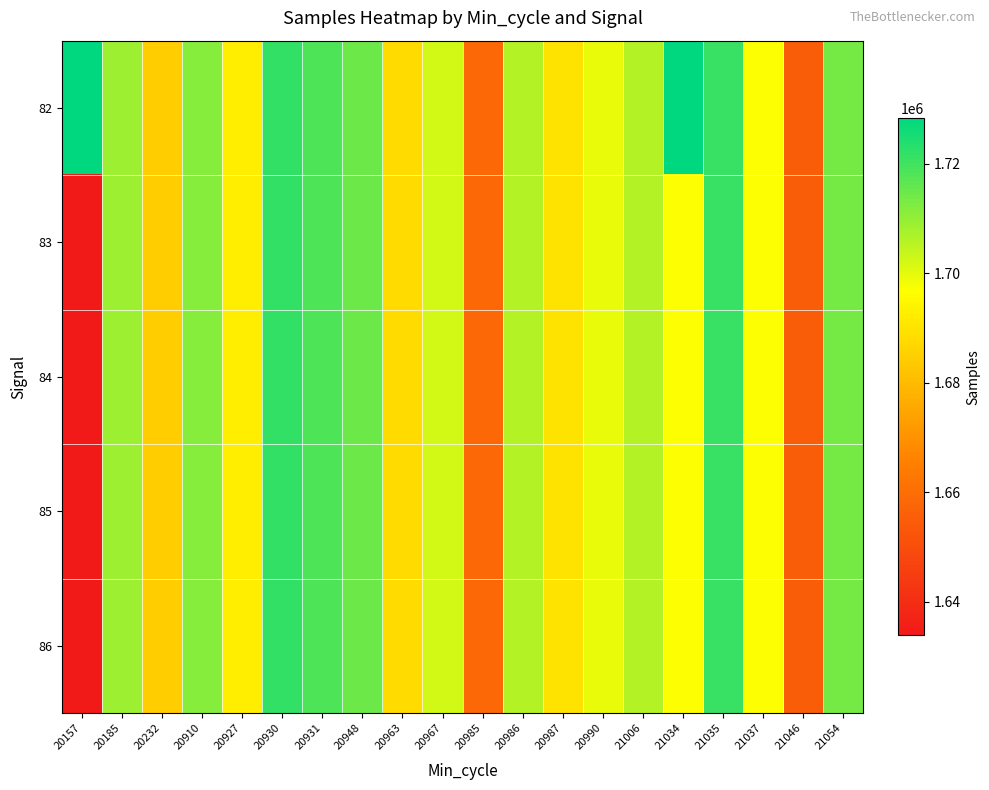

At 21054, list the series in order from smallest to largest.

82, 83, 84, 85, 86